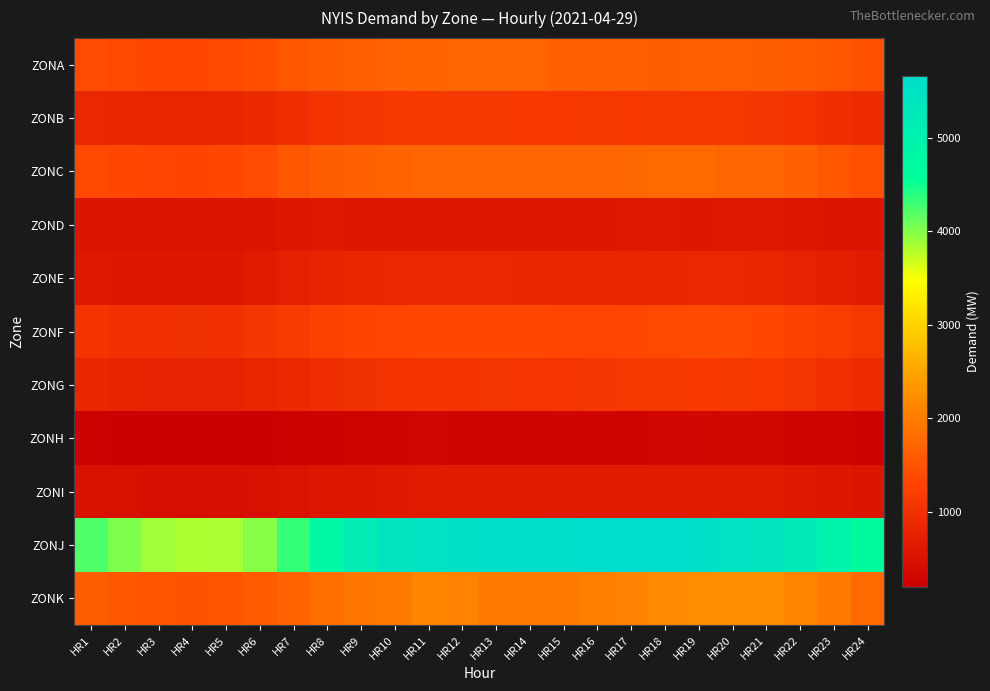

What is the minimum value shown in the chart?

188